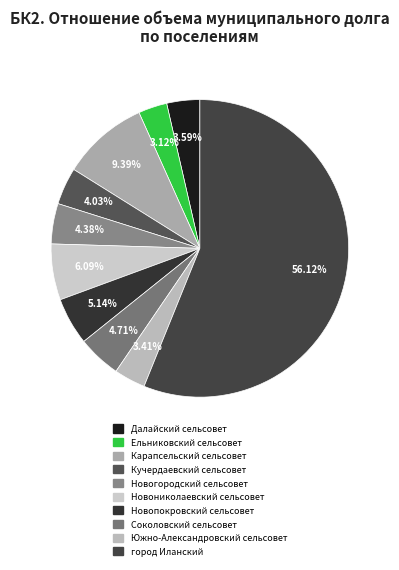

What is the ratio of the value at Ельниковский сельсовет to the value at Южно-Александровский сельсовет?

0.9